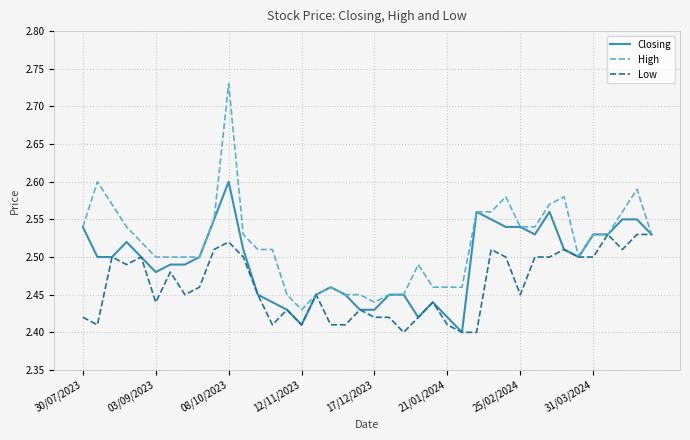

Rank the series by their maximum value, from lowest to highest.

Low, Closing, High